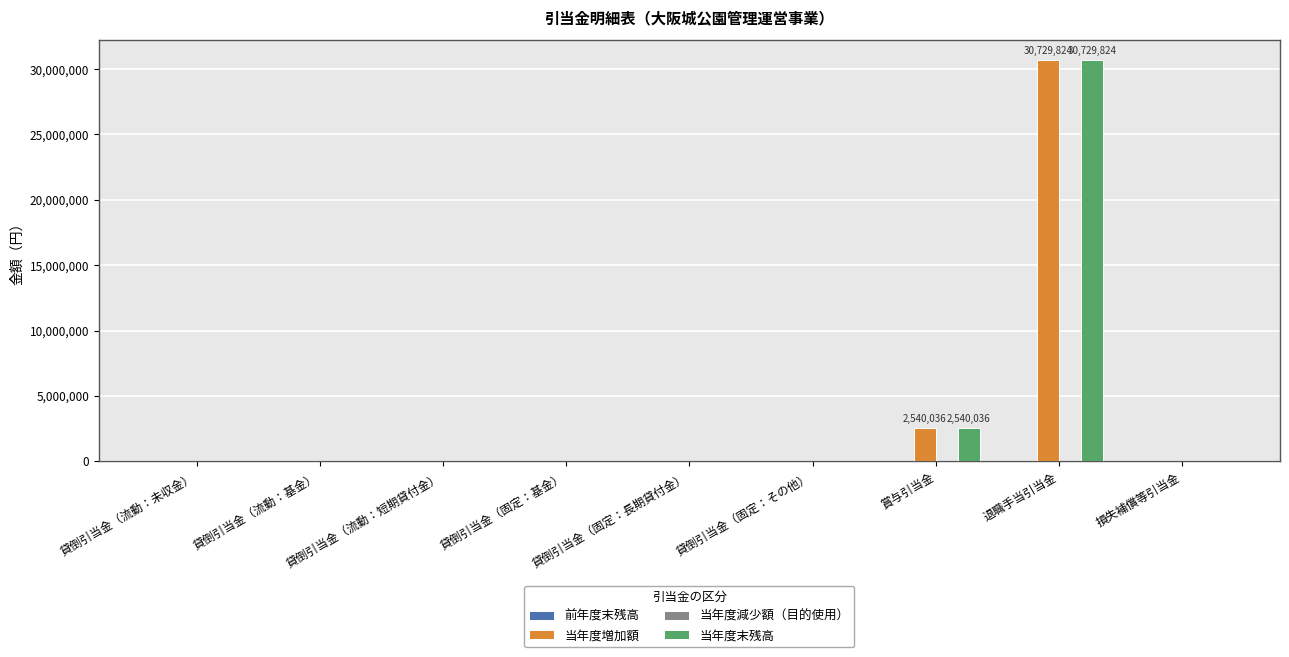

At which label does 当年度増加額 reach its peak?

退職手当引当金